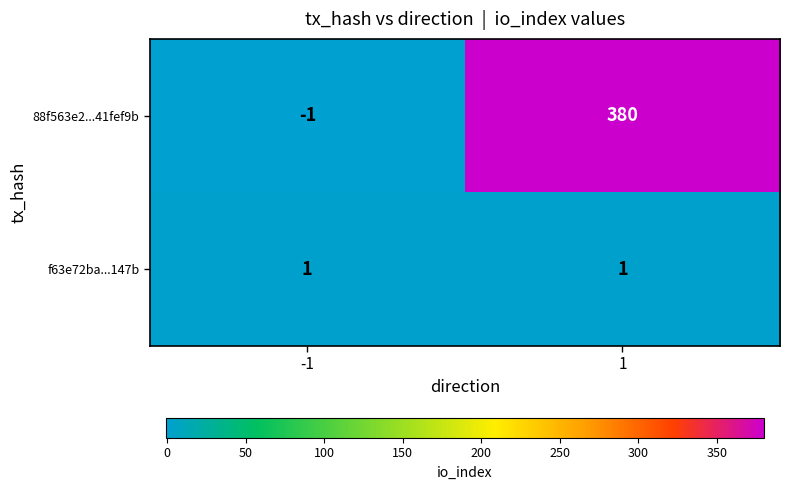

What is the difference between the highest and lowest values at 1?

379